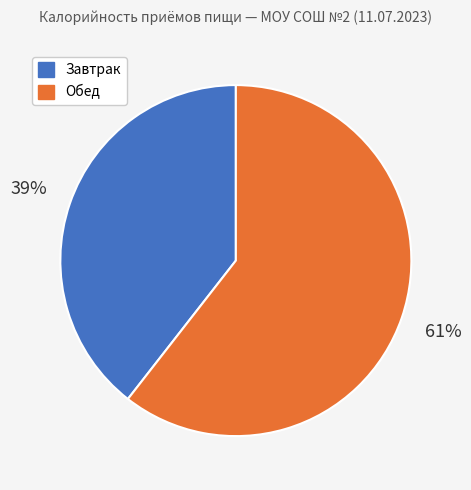

Between Обед and Завтрак, which is larger?

Обед